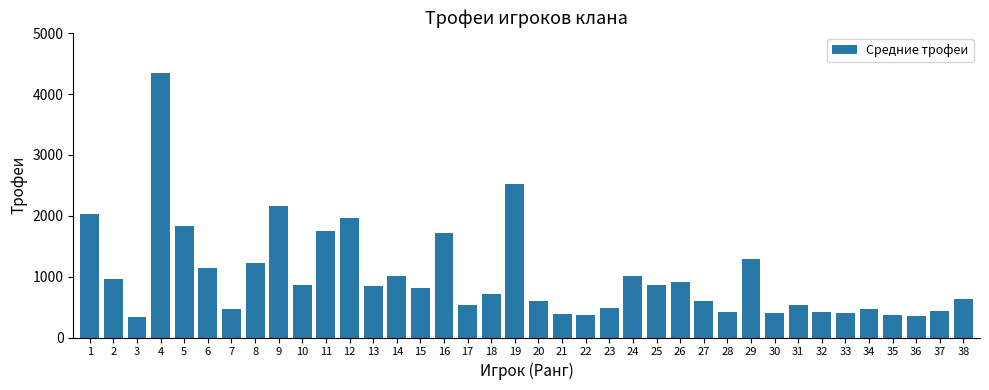

What is the greatest value displayed?

4352